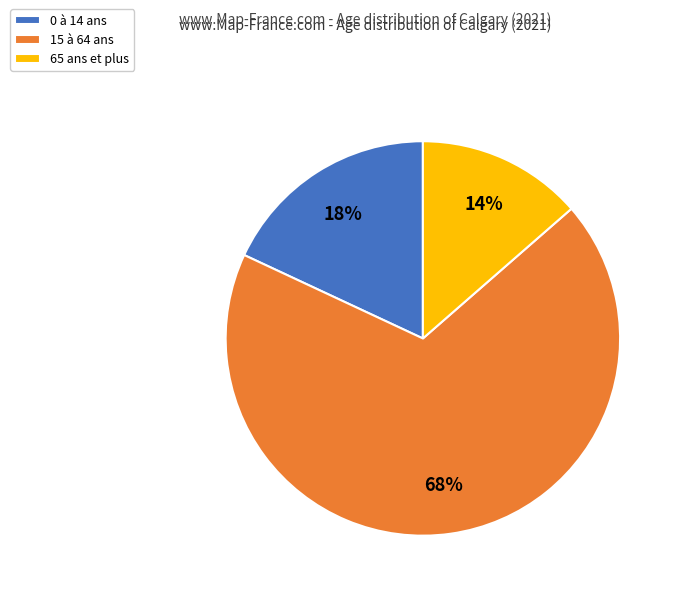

Do 65 ans et plus and 15 à 64 ans together represent more than half of the pie?

Yes